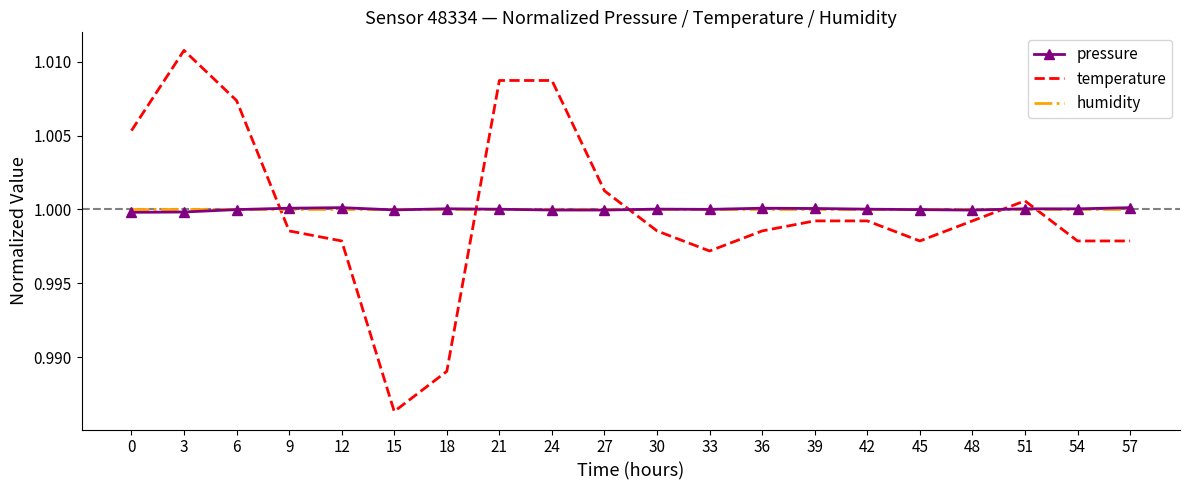

True or false: pressure has a value of 1.0 at 0.

True